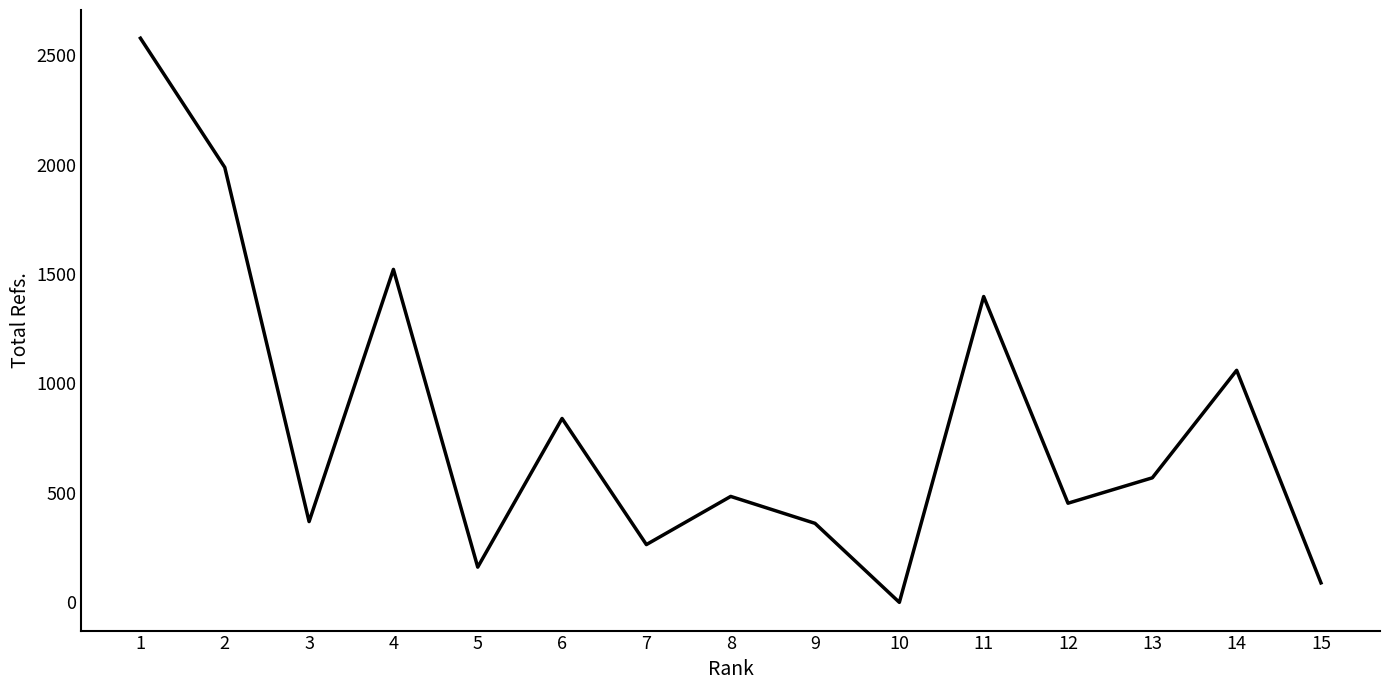

What is the difference between the maximum and minimum values?

2577